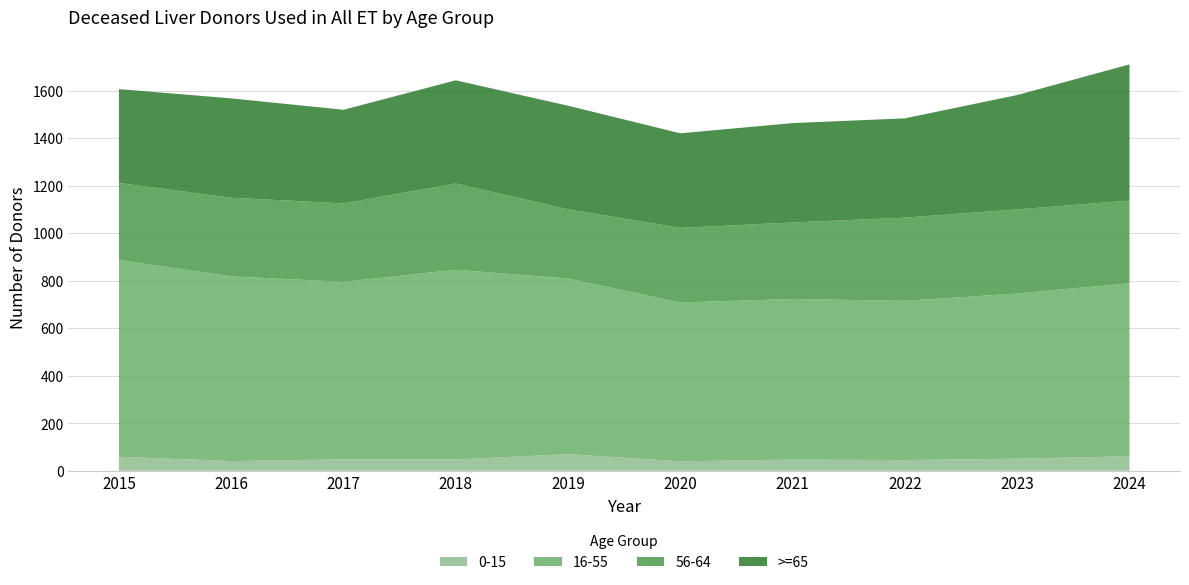

Reading left to right, list all the values displayed in this chart.

0-15: 59	41	48	48	70	40	47	45	51	61
16-55: 828	777	747	798	739	668	676	670	695	728
56-64: 324	331	330	363	291	314	322	350	354	348
>=65: 395	418	394	434	436	398	418	418	481	573